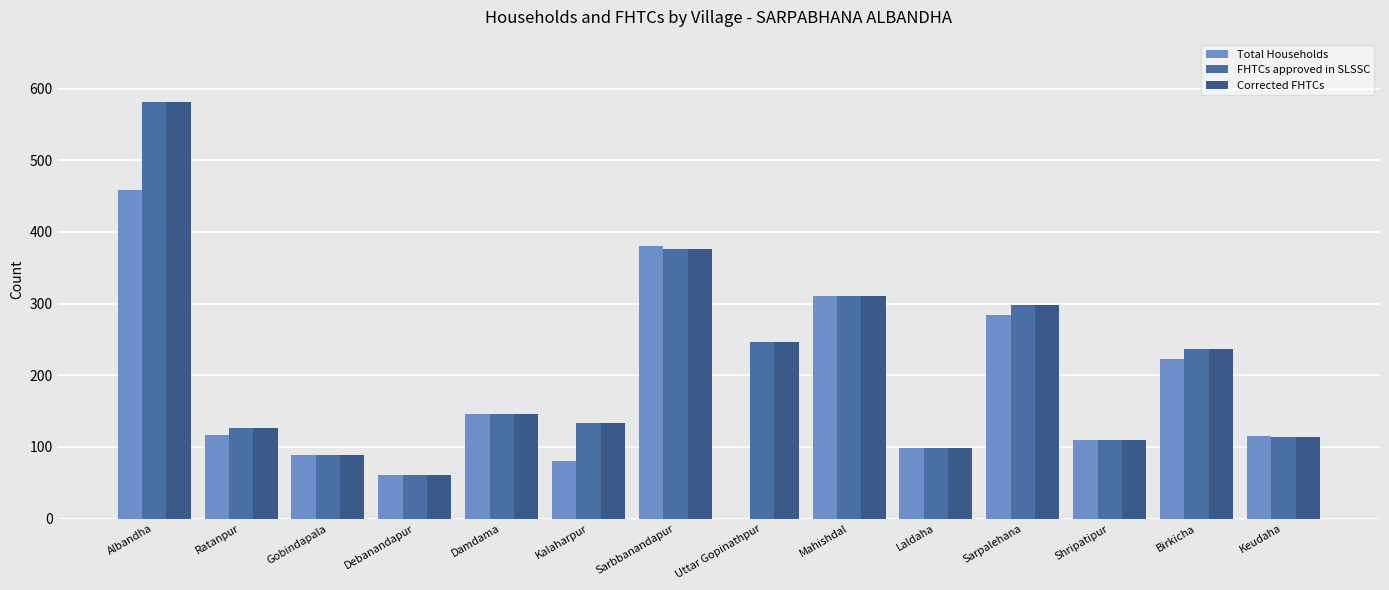

Reading left to right, what are all the values shown in this chart?

Total Households: Albandha=458	Ratanpur=116	Gobindapala=88	Debanandapur=61	Damdama=146	Kalaharpur=80	Sarbbanandapur=380	Uttar Gopinathpur=0	Mahishdal=310	Laldaha=99	Sarpalehana=284	Shripatipur=110	Birkicha=222	Keudaha=115
FHTCs approved in SLSSC: Albandha=581	Ratanpur=127	Gobindapala=88	Debanandapur=61	Damdama=146	Kalaharpur=134	Sarbbanandapur=376	Uttar Gopinathpur=247	Mahishdal=311	Laldaha=99	Sarpalehana=298	Shripatipur=110	Birkicha=237	Keudaha=114
Corrected FHTCs: Albandha=581	Ratanpur=127	Gobindapala=88	Debanandapur=61	Damdama=146	Kalaharpur=134	Sarbbanandapur=376	Uttar Gopinathpur=247	Mahishdal=311	Laldaha=99	Sarpalehana=298	Shripatipur=110	Birkicha=237	Keudaha=114